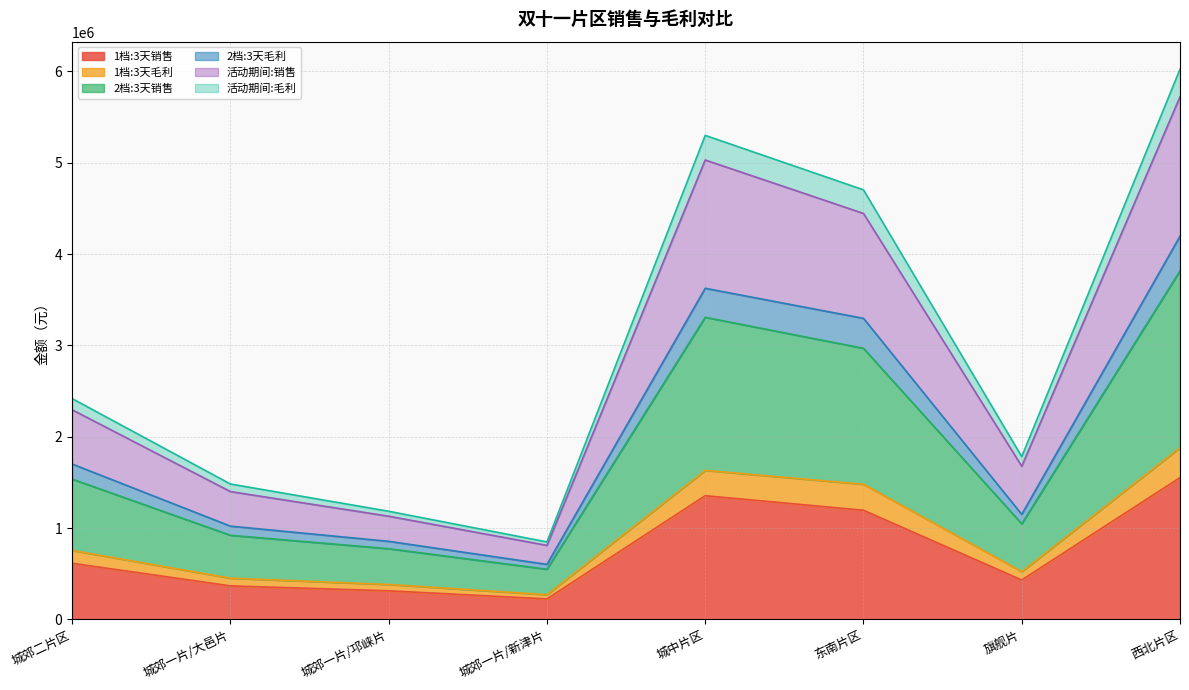

What is the spread (max minus min) of values at 东南片区?

3507078.4